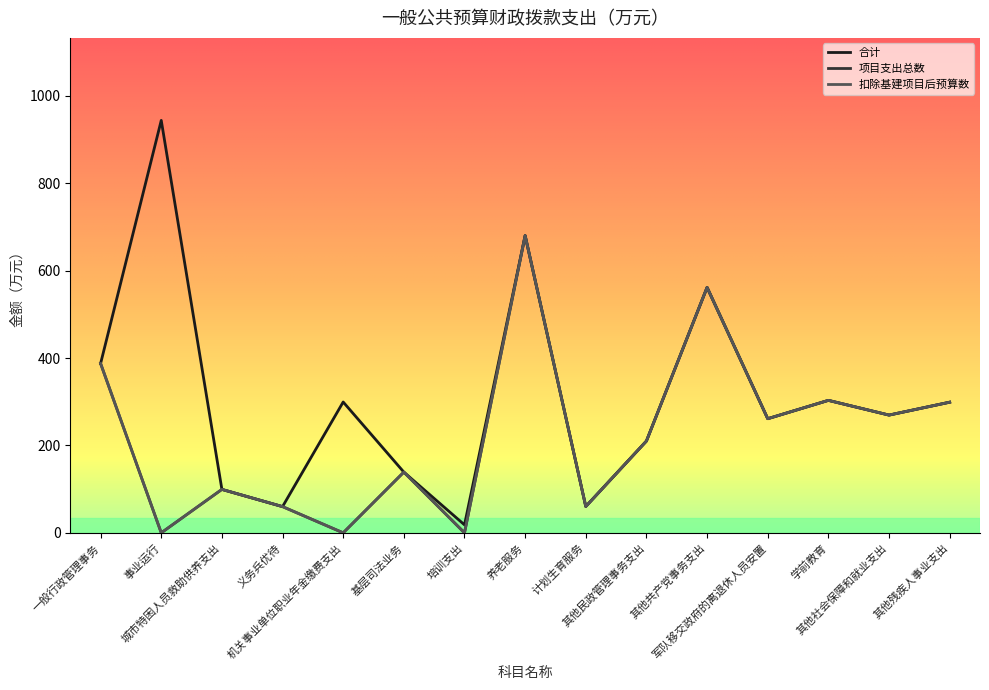

How many interior local peaks does the 扣除基建项目后预算数 series have?

5